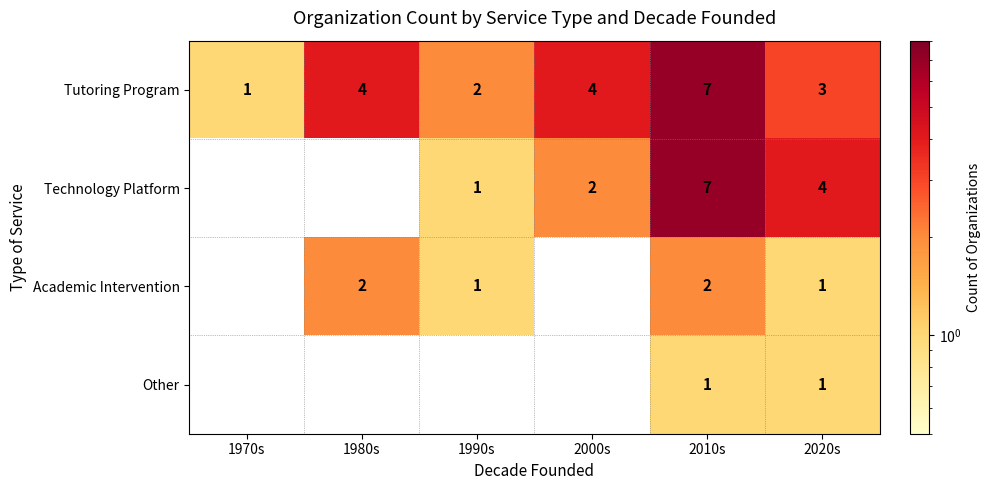

The Technology Platform series shows 11.9 at 2010s. True or false?

False